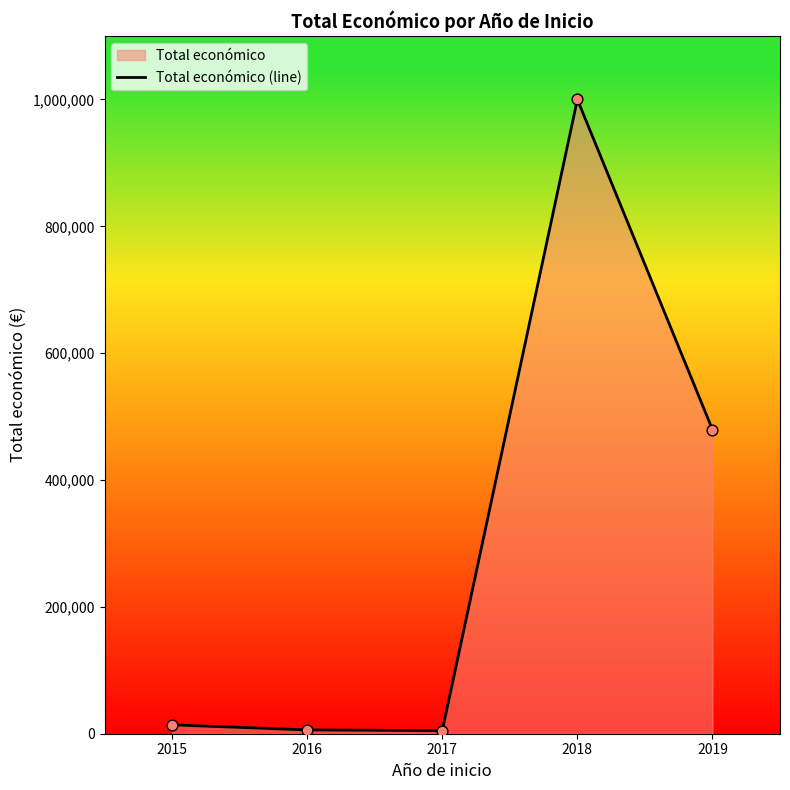

What is the change in value from 2015 to 2019?

+465561